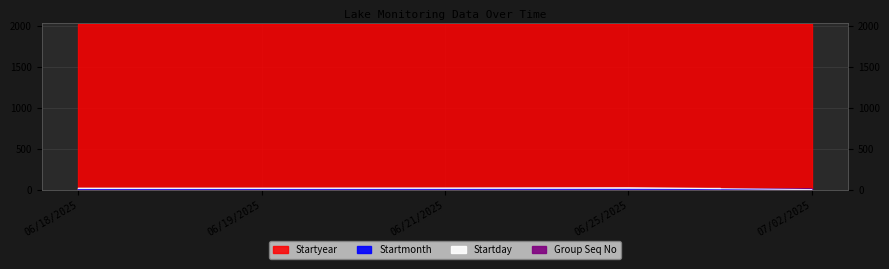

What is the sum of all Startday values?

85